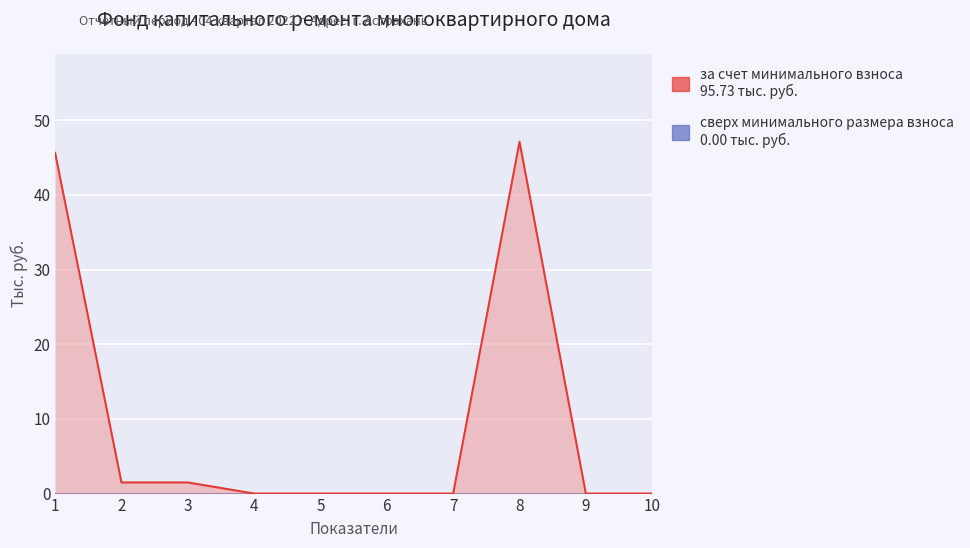

What is the sum of all за счет минимального взноса values?

95.7